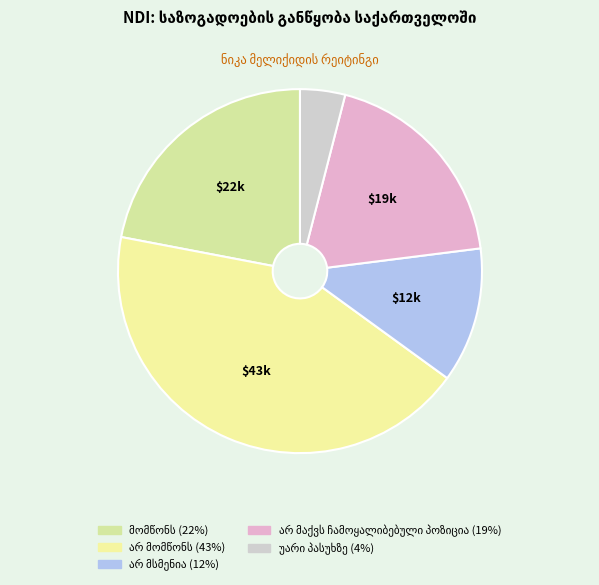

Does არ მომწონს account for over 50% of the chart?

No